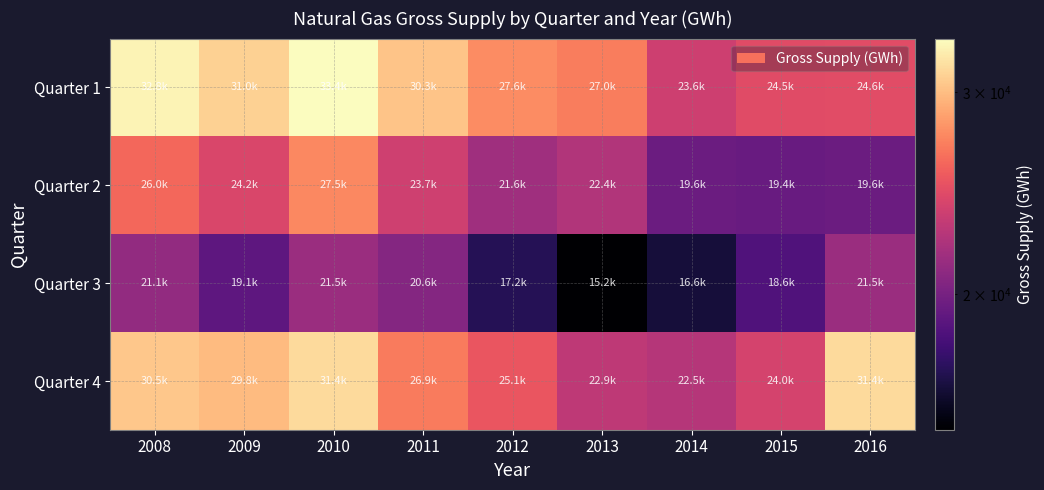

At 2013, list the series in order from smallest to largest.

Quarter 3, Quarter 2, Quarter 4, Quarter 1